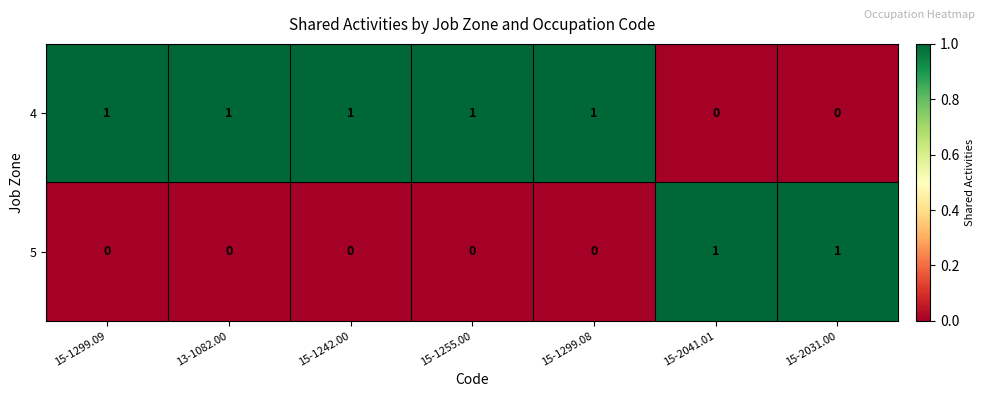

Is it true that 4 equals 2 at 15-1299.09?

False